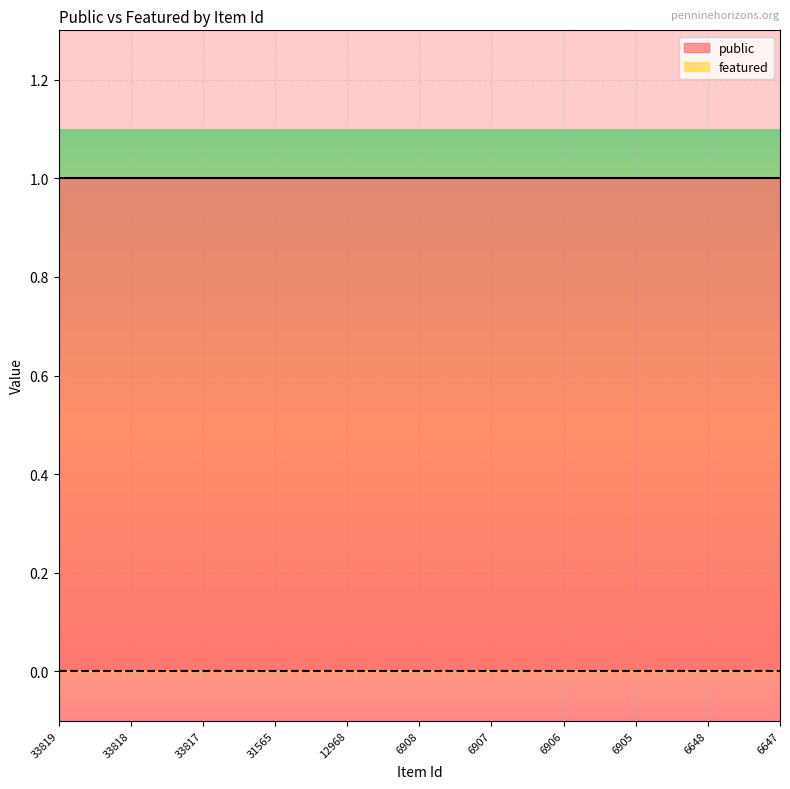

How many categories are shown in the chart?

11